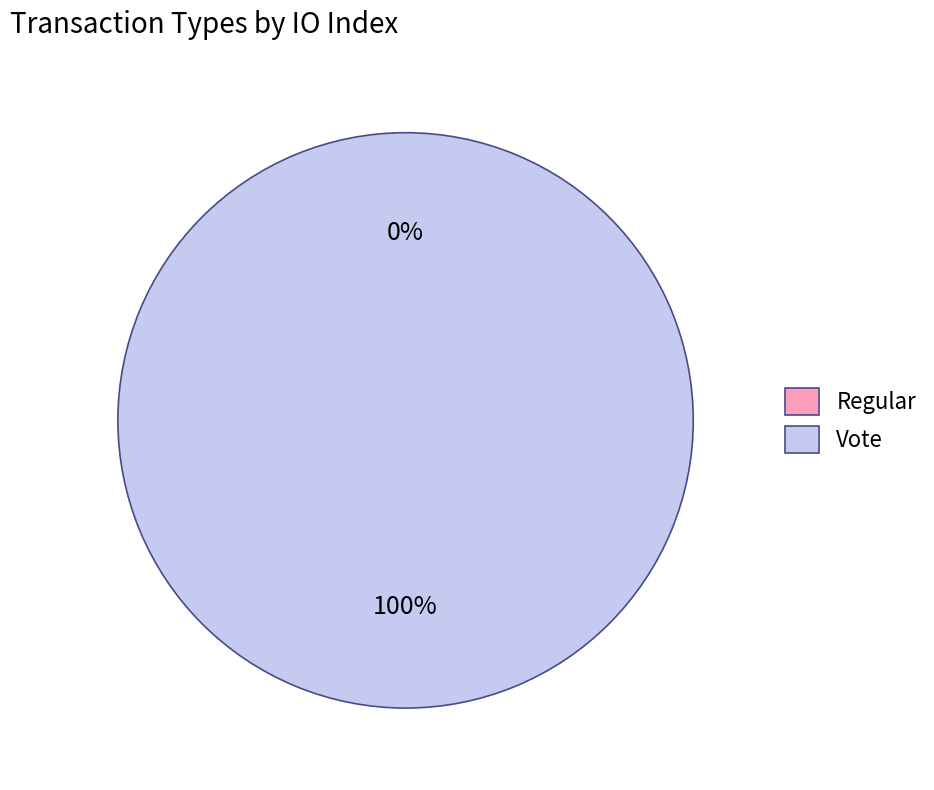

Is there a majority slice in this chart?

Yes